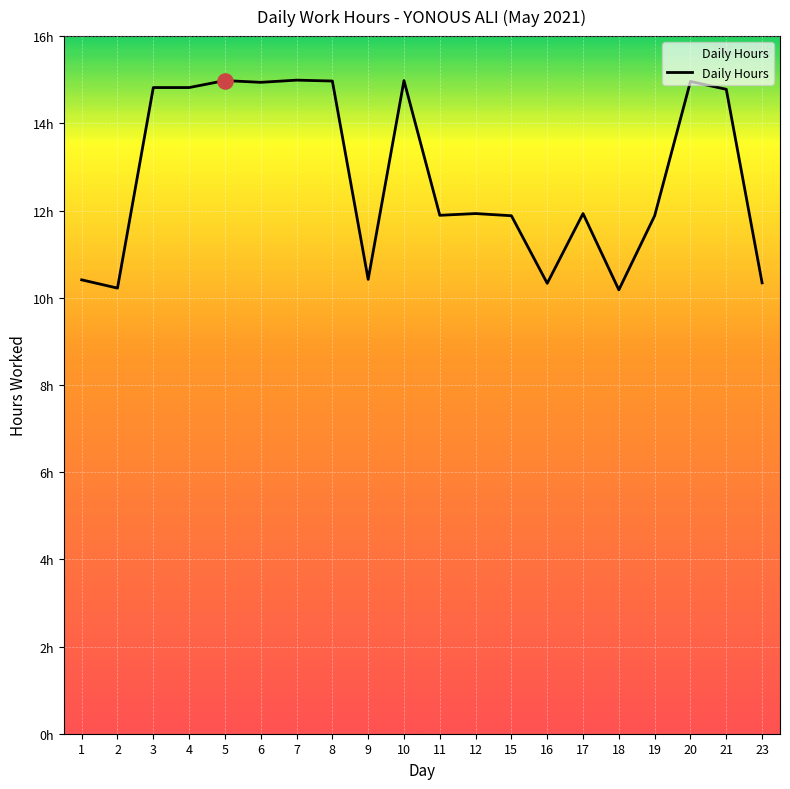

Between 10 and 16, which is larger?

10